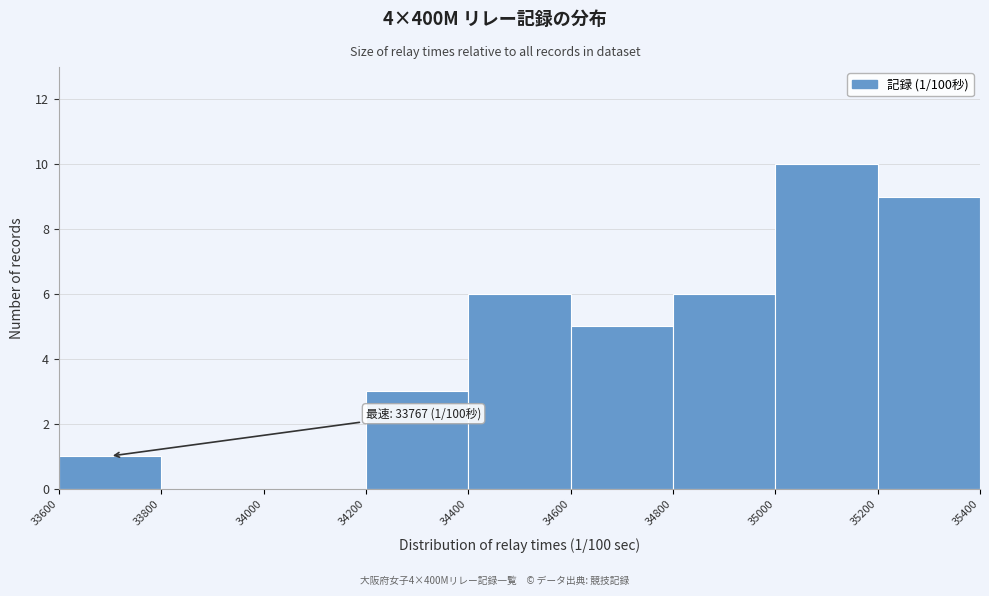

Which range on the x-axis has the tallest bar?

35000 to 35200